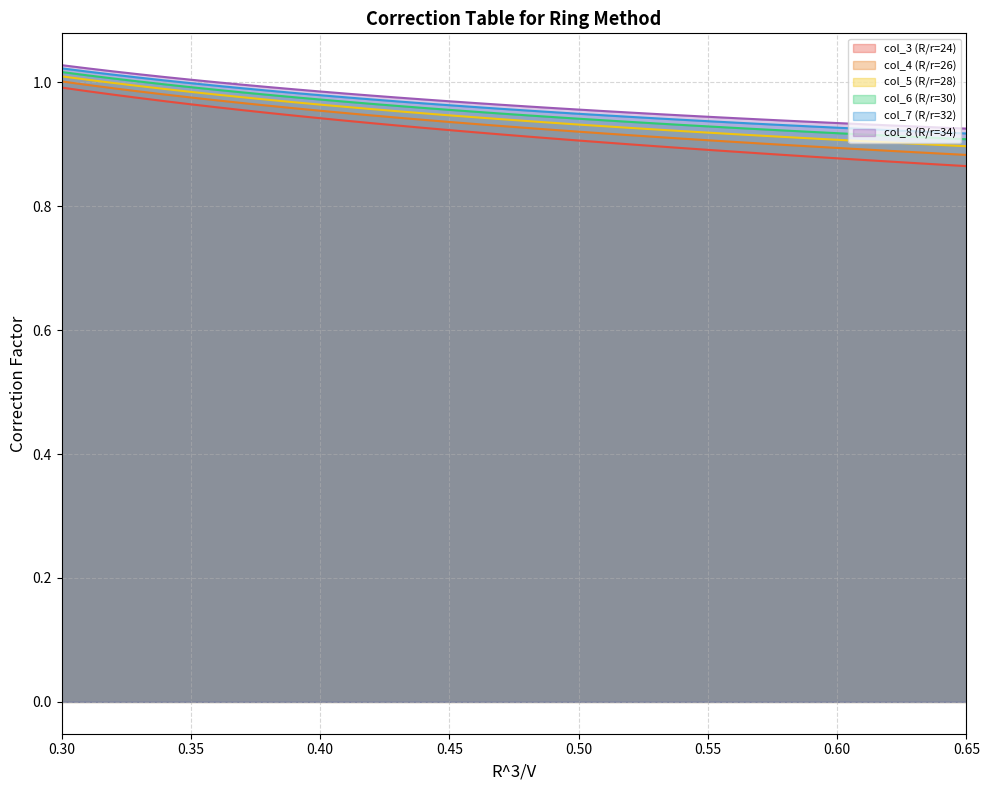

Does the chart have visible grid lines?

Yes